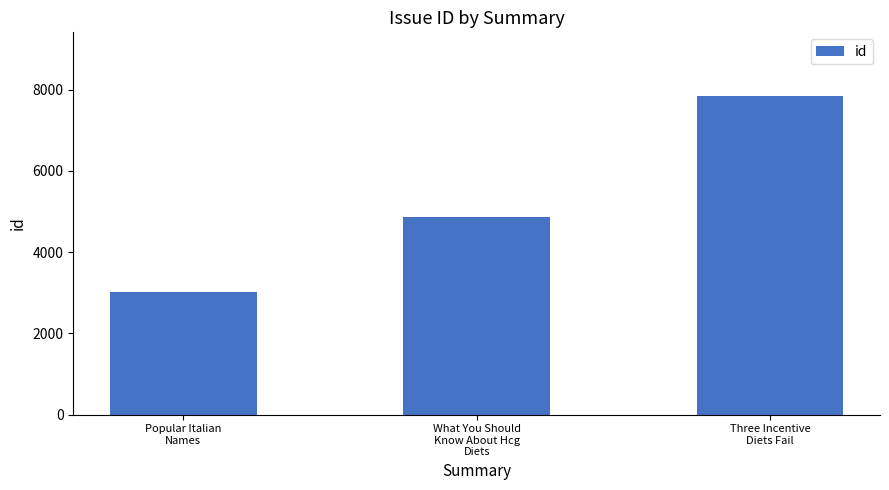

True or false: the data shows 1193 at Popular Italian
Names.

False